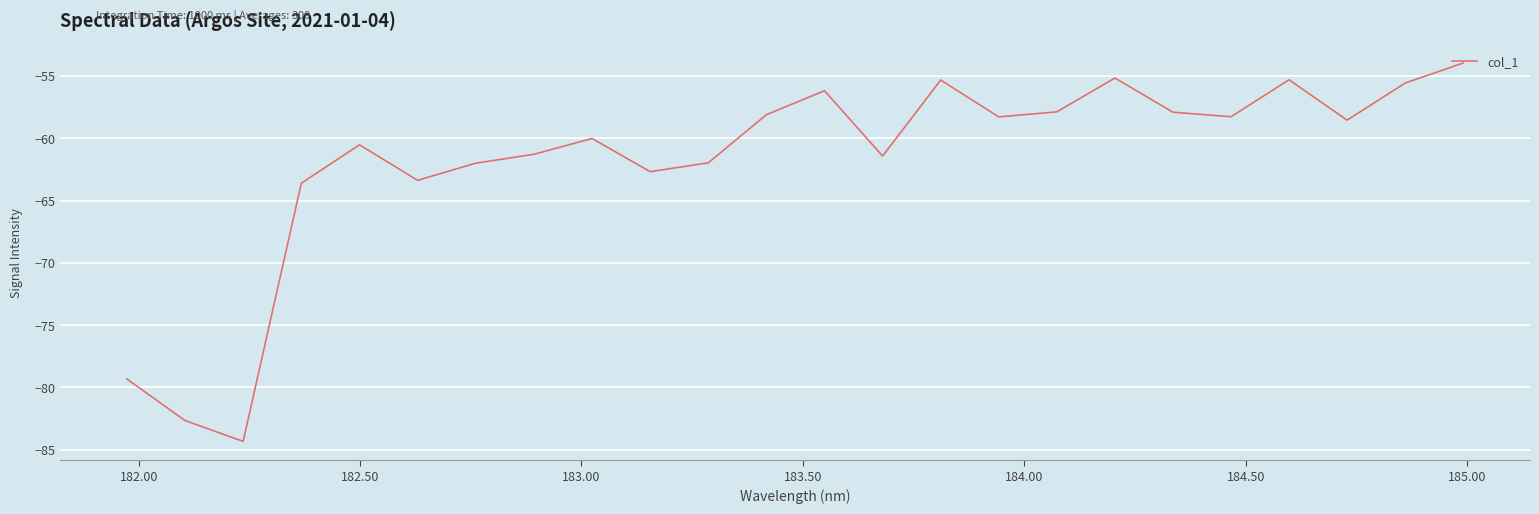

What is the average value?

-61.8